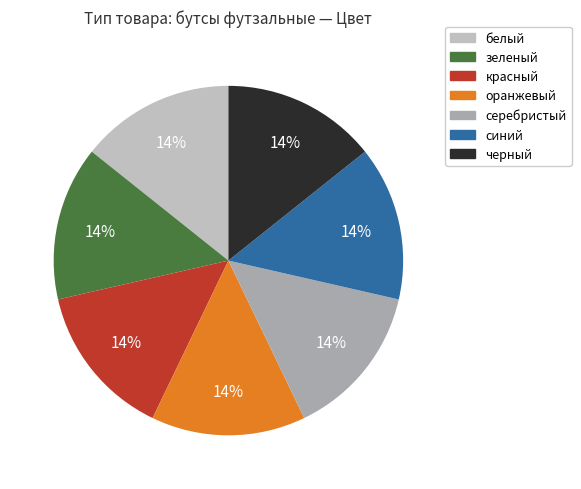

To the nearest percent, what is the difference between the largest and smallest slice percentages?

0%